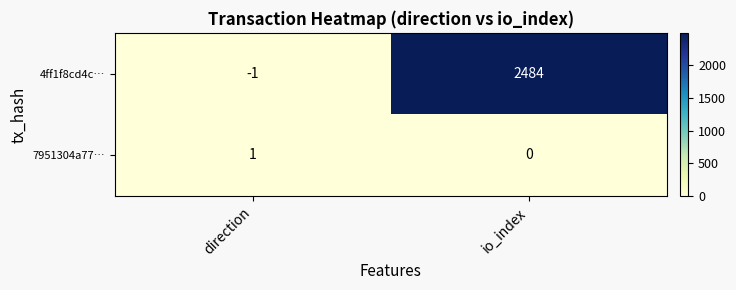

Is it true that 7951304a77… equals 0 at direction?

False